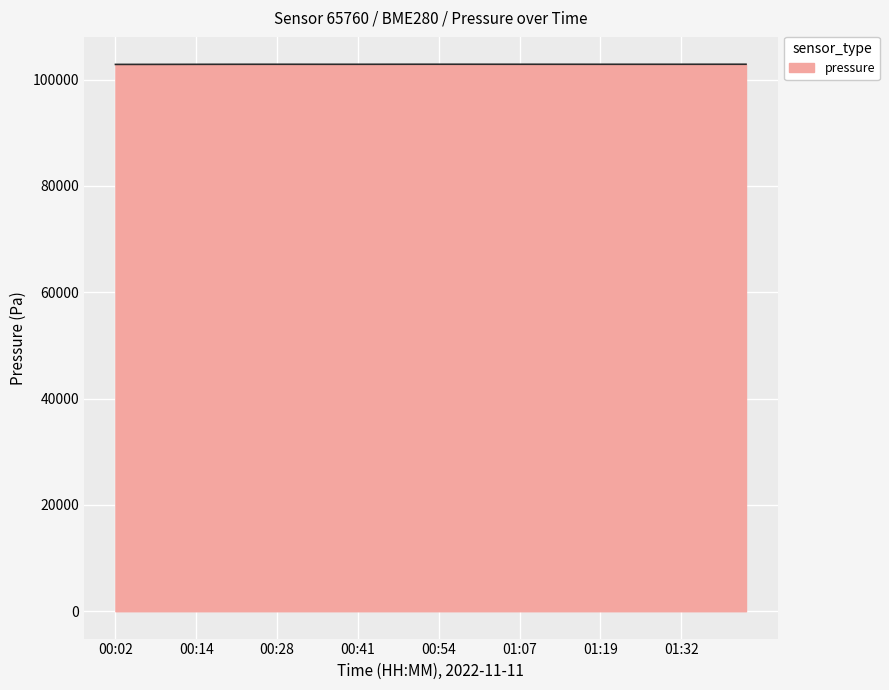

What is the greatest value displayed?

102871.0